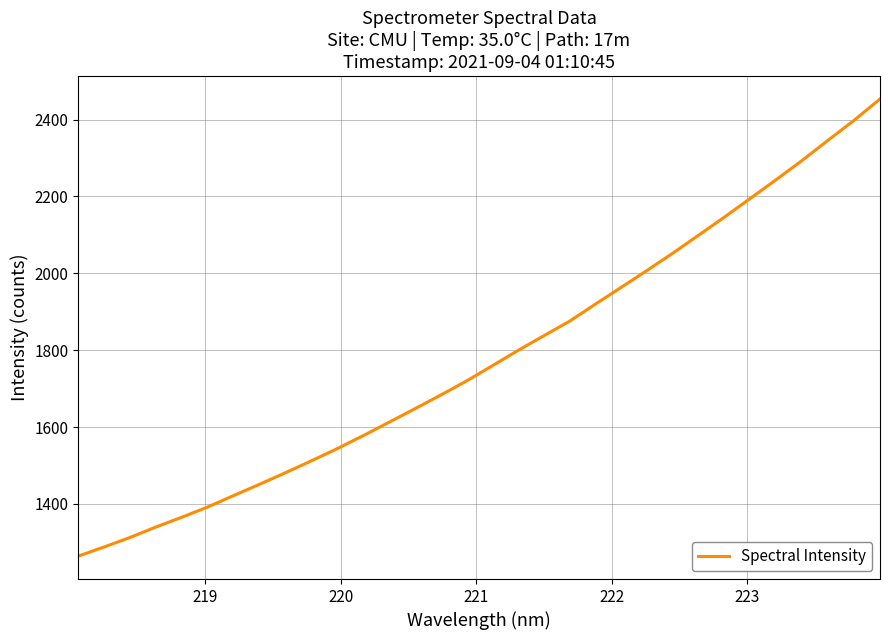

How many lines are shown in the chart?

1